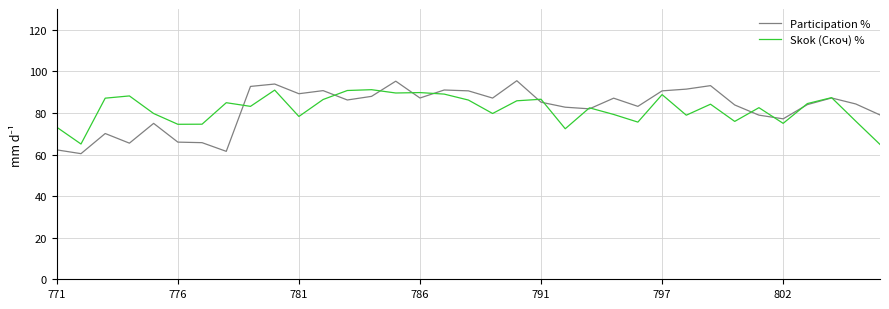

What is the lowest value of the Skok (Скоч) % series?

64.9